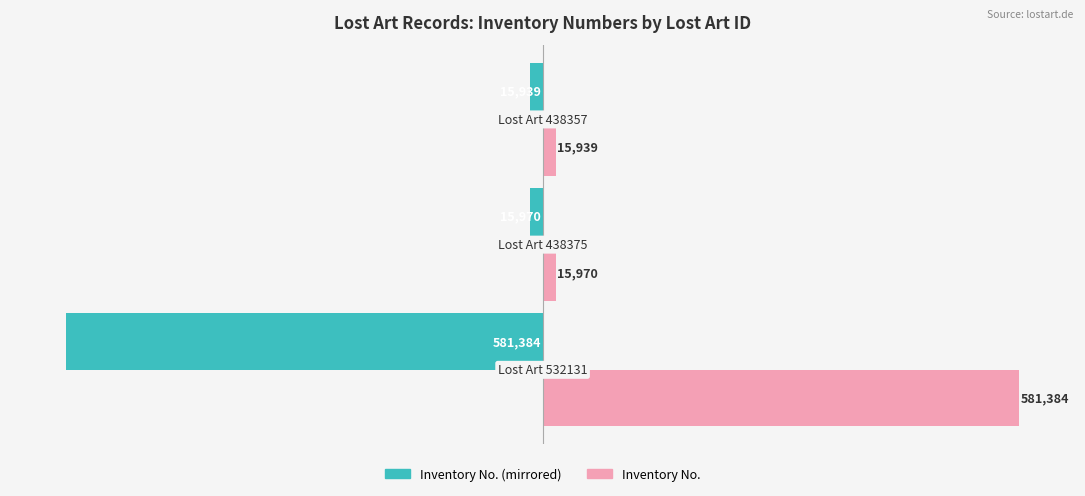

What is the smallest value displayed?

-581384